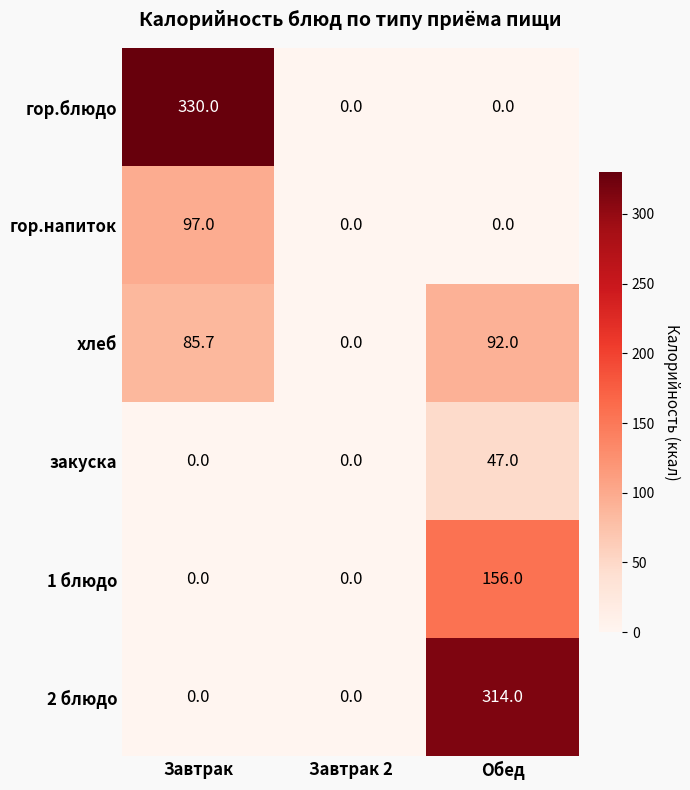

What is the sum of the хлеб values at Завтрак 2 and Завтрак?

85.7